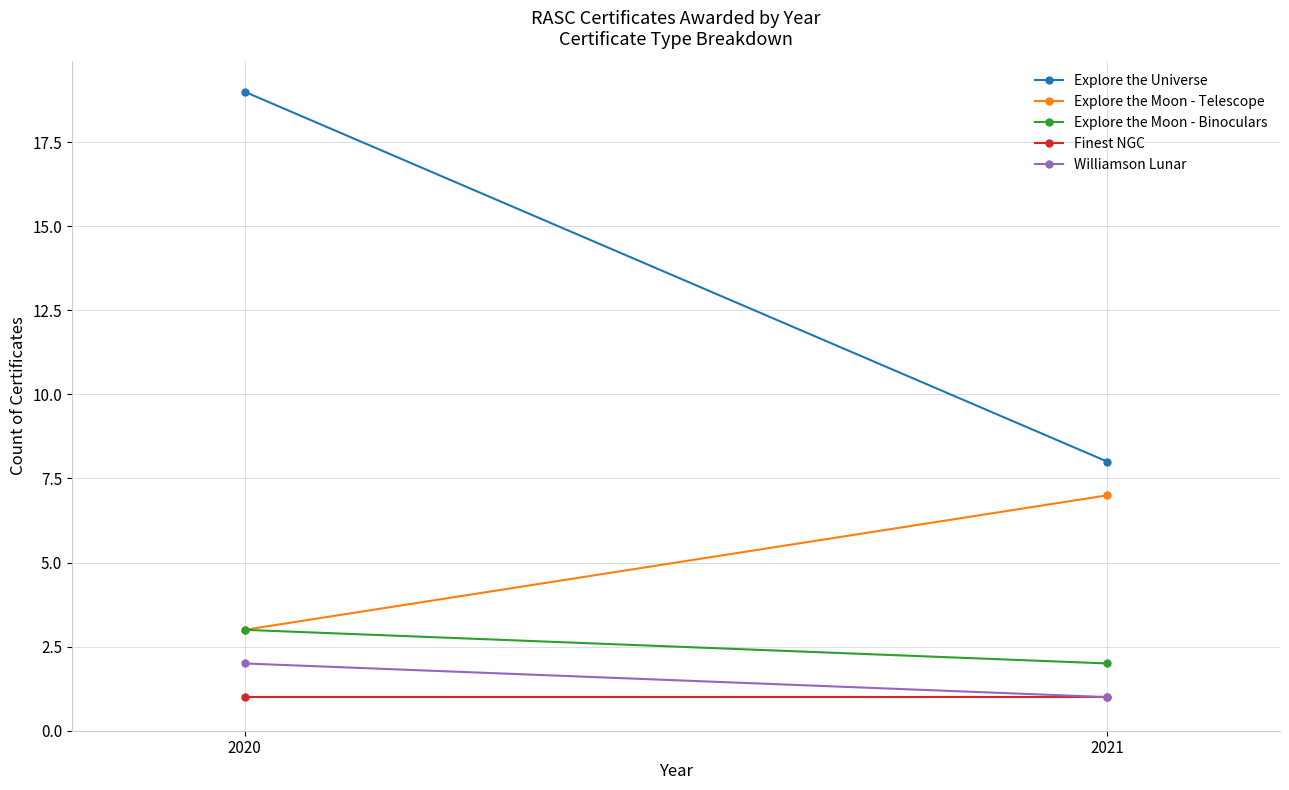

Between 2020 and 2021, which is larger?

2020